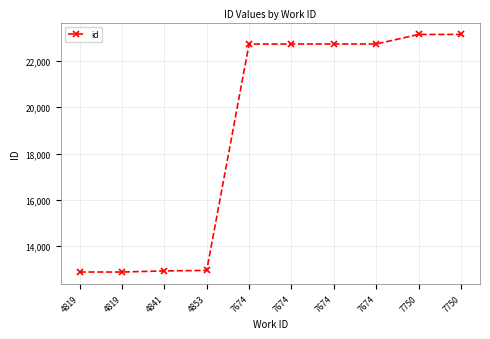

Does the chart have visible grid lines?

Yes